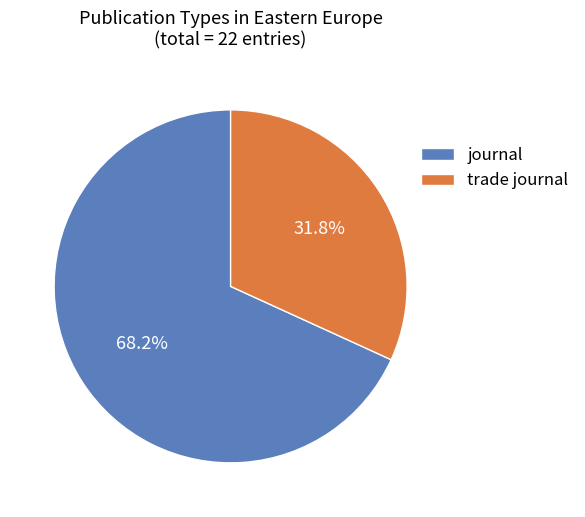

To the nearest percent, what portion does journal represent?

68%